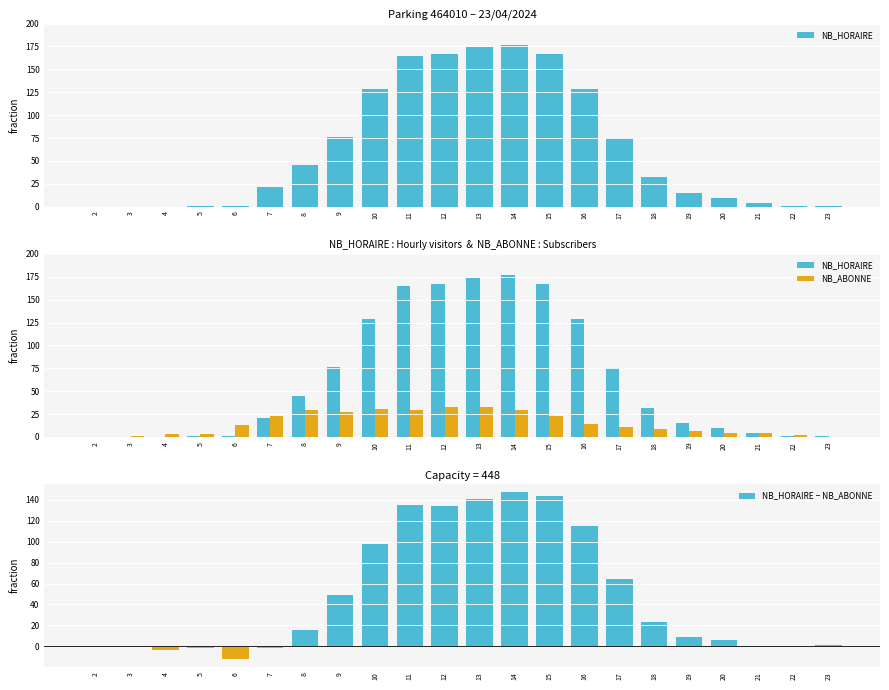

What is the value of the NB_HORAIRE − NB_ABONNE bar at the 13th from the left?

147